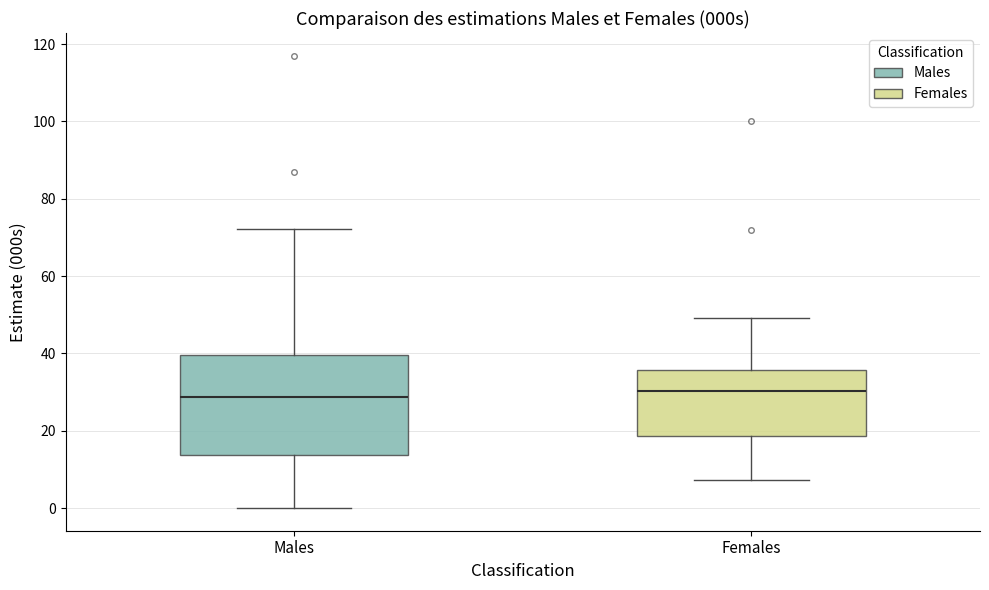

Reading left to right, read every box against the y-axis: the position of its median line, the range the box covers, and the ends of its whiskers. The values are not printed on the chart, so give them approximately, as read against the axis.

Males: median 28, box 14 to 40, whiskers 0 to 72
Females: median 30, box 18 to 36, whiskers 8 to 50